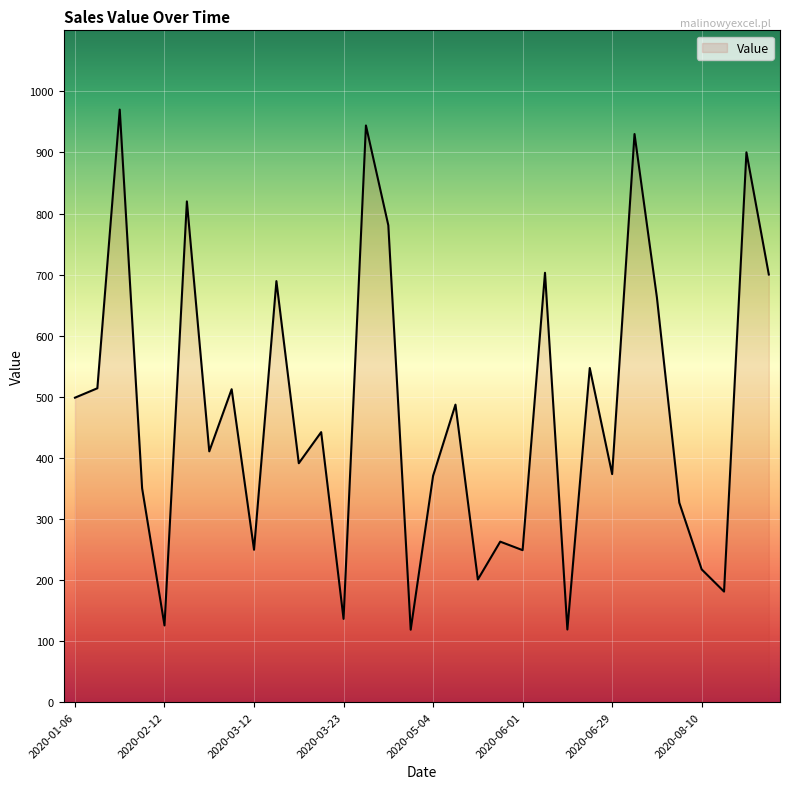

What is the minimum value shown in the chart?

118.5